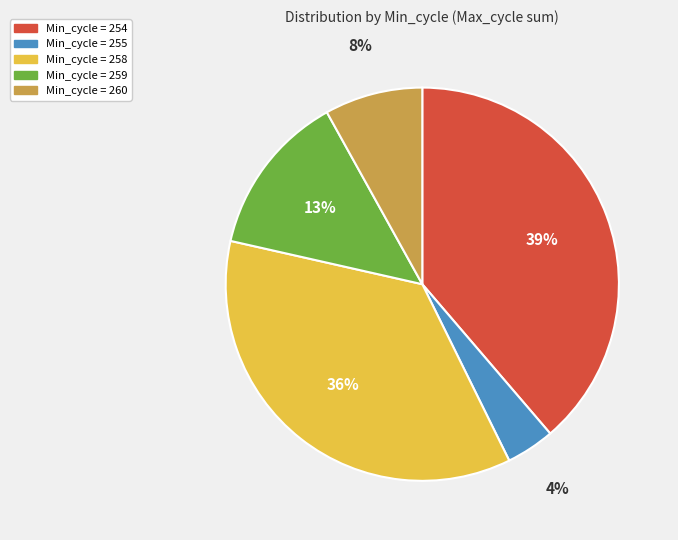

To the nearest percent, what is the difference between the largest and smallest slice percentages?

35%